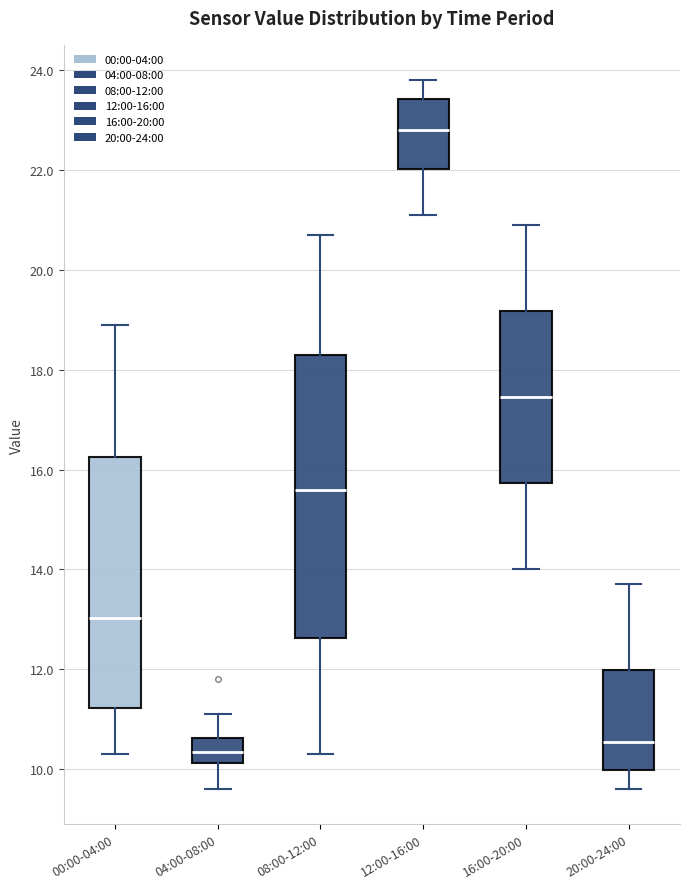

Comparing the boxes themselves (not the whiskers), which one is the tallest?

08:00-12:00